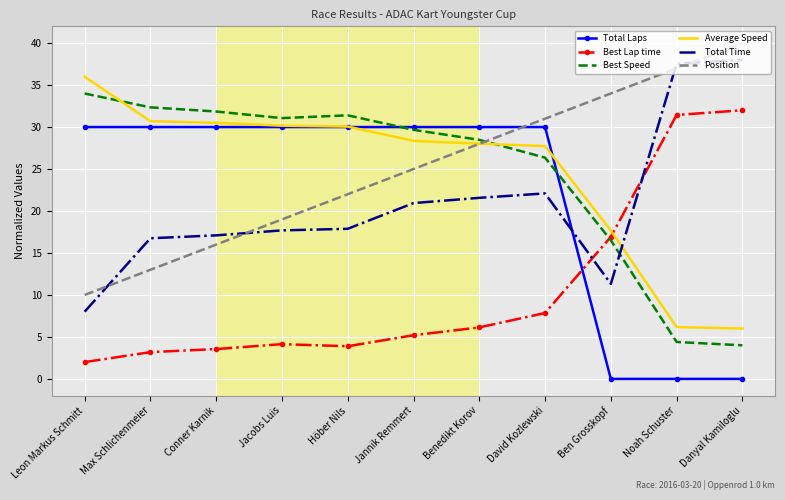

Between which two adjacent categories do Total Time and Best Speed first intersect?

Ben Grosskopf and Noah Schuster